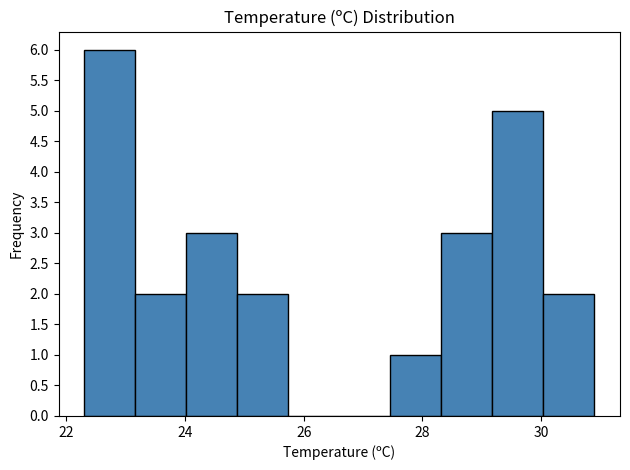

Reading left to right, transcribe this chart: for each bar, give the range it covers on the x-axis and its height. Neither the bar edges nor the heights are printed on the chart, so give them approximately, as read against the axes.

22.30 to 23.16: 6
23.16 to 24.02: 2
24.02 to 24.88: 3
24.88 to 25.74: 2
25.74 to 26.60: 0
26.60 to 27.46: 0
27.46 to 28.32: 1
28.32 to 29.18: 3
29.18 to 30.04: 5
30.04 to 30.90: 2